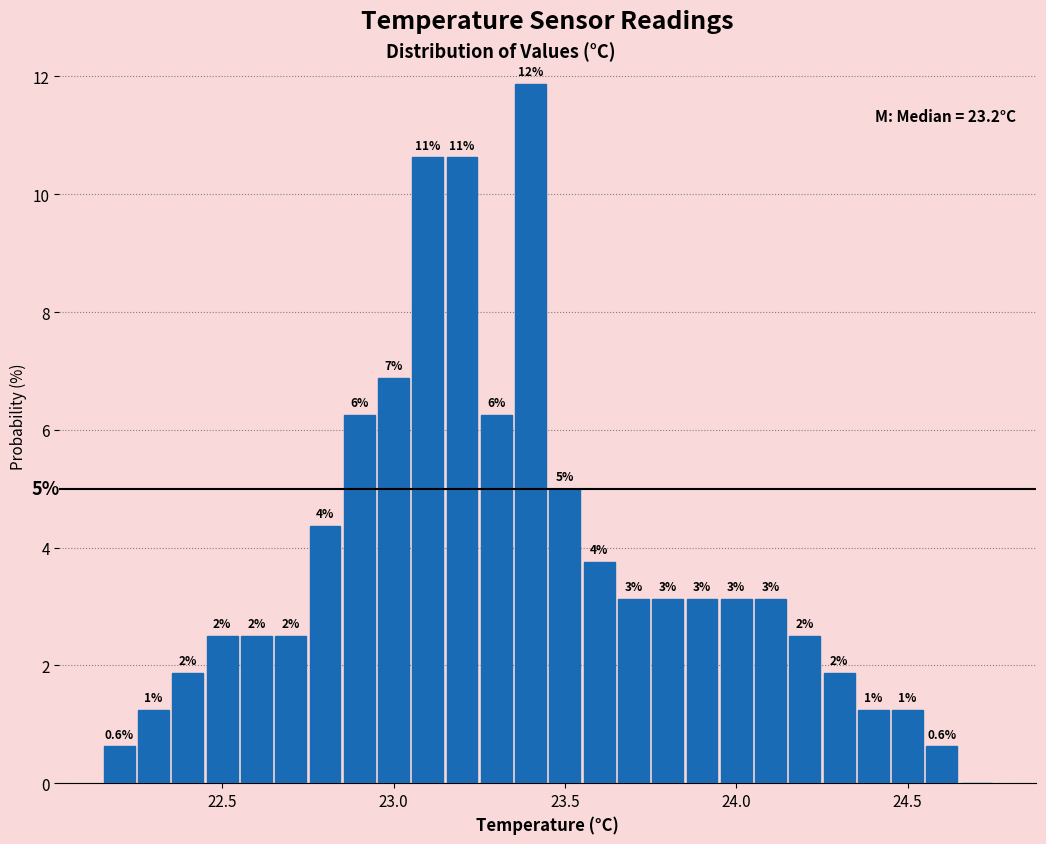

Read against the x-axis, roughly where is the centre of the tallest bar?

23.40